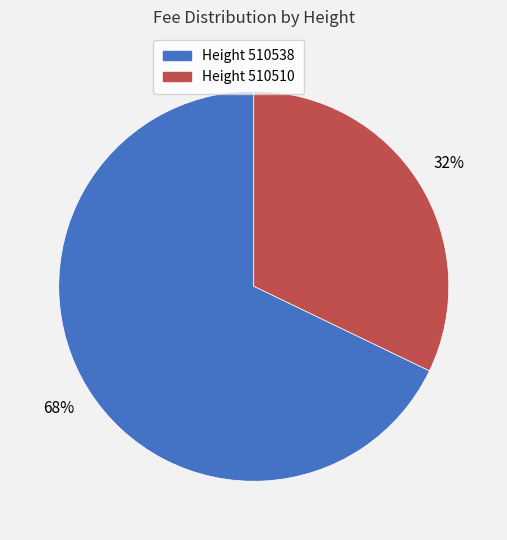

Does Height 510510 represent more than half of the total?

No